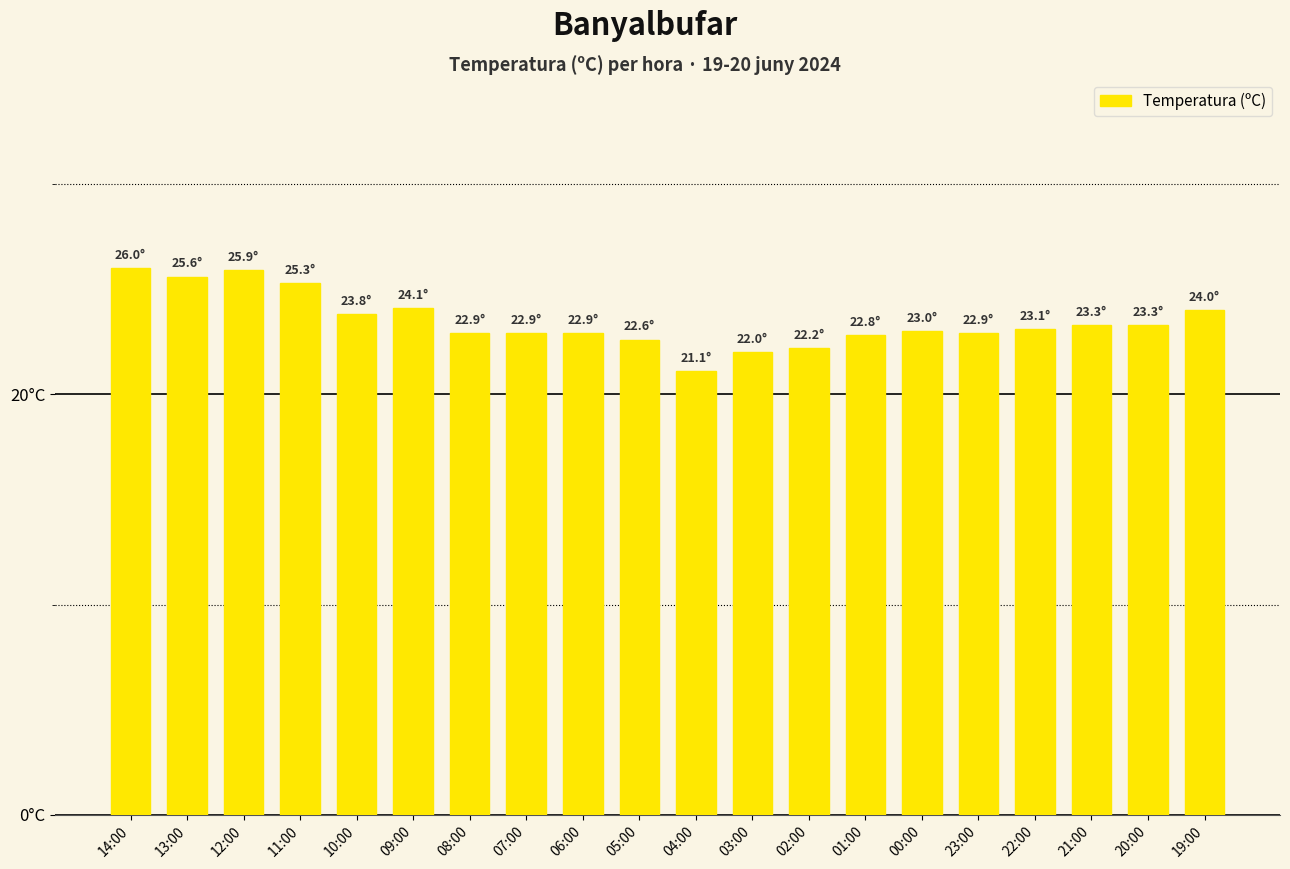

The value at 23:00 is 22.9. True or false?

True